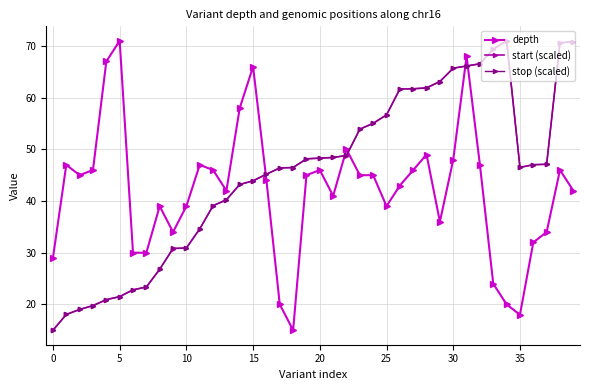

True or false: depth and stop (scaled) cross at least once.

True